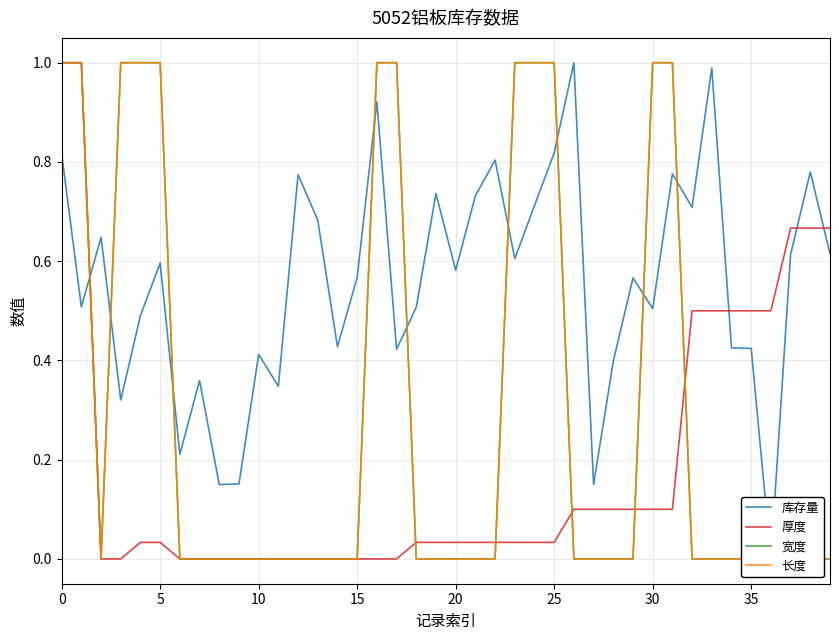

Count the 长度 values in the range 0 to 1.

40